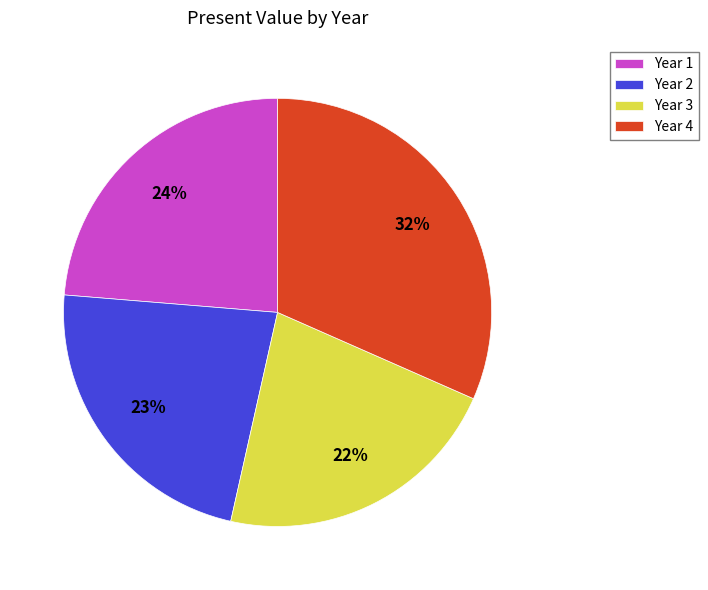

Approximately how many times larger is the value at Year 3 compared to Year 2?

1.0